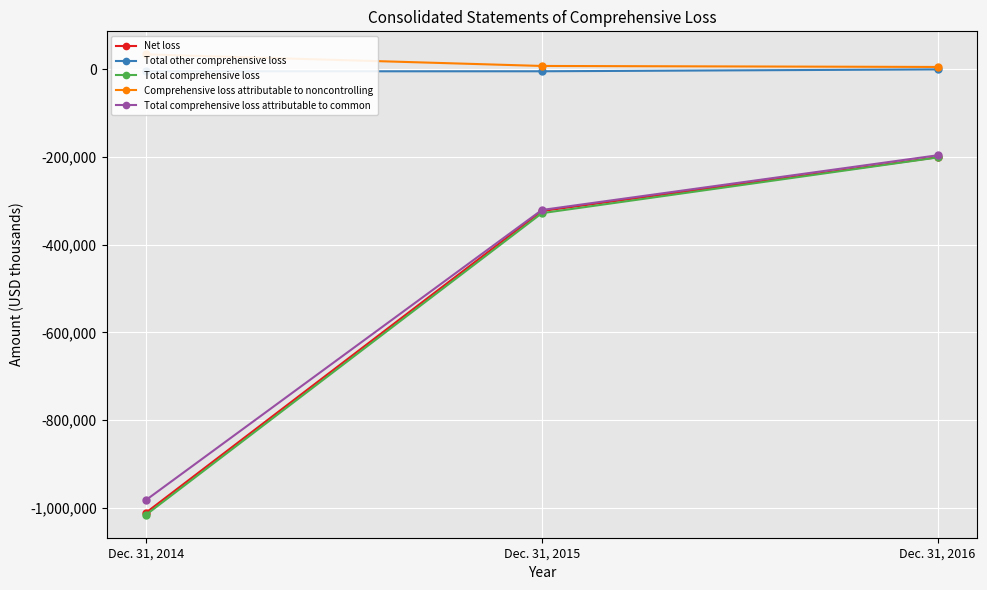

Where is Total other comprehensive loss nearest to the value -2748?

Dec. 31, 2015